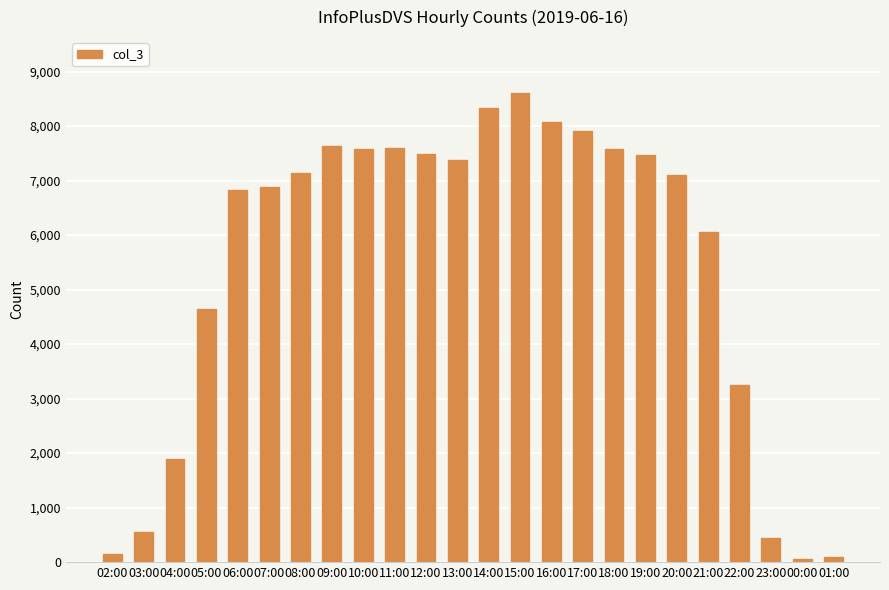

What is the label of the 17th bar from the left?

18:00